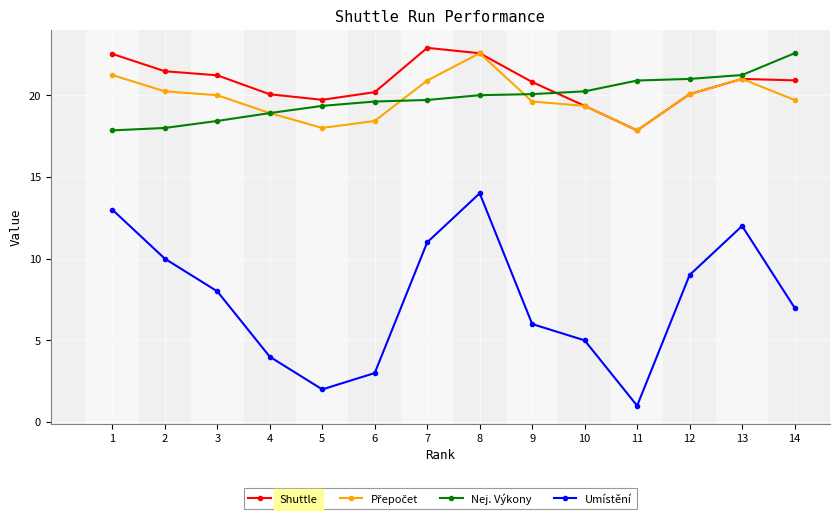

What is the value of the Shuttle point at the 2nd from the left?

21.5